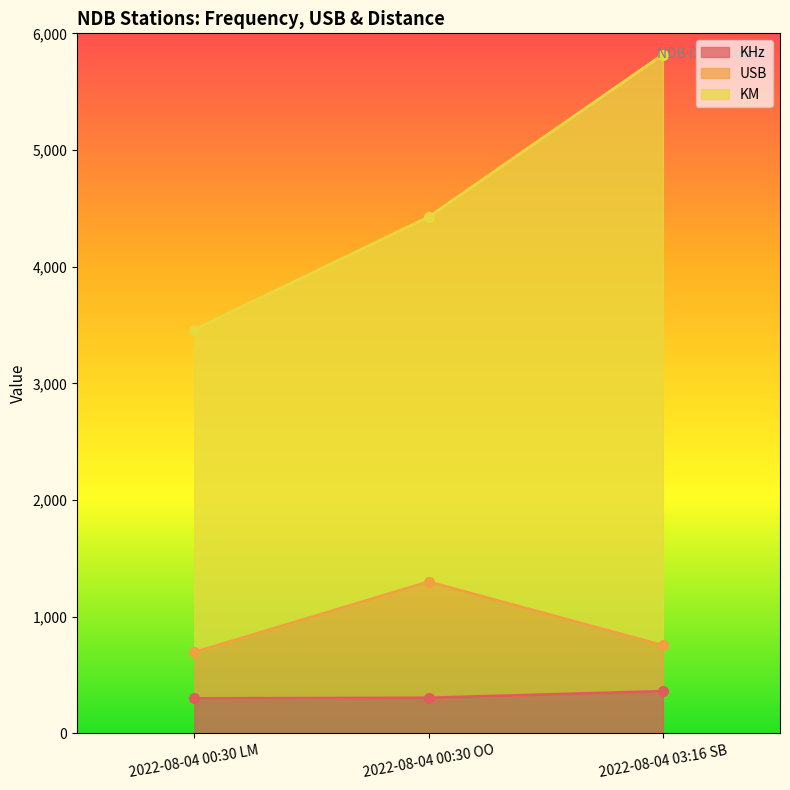

Is it true that KHz equals 222 at 2022-08-04 03:16 SB?

False